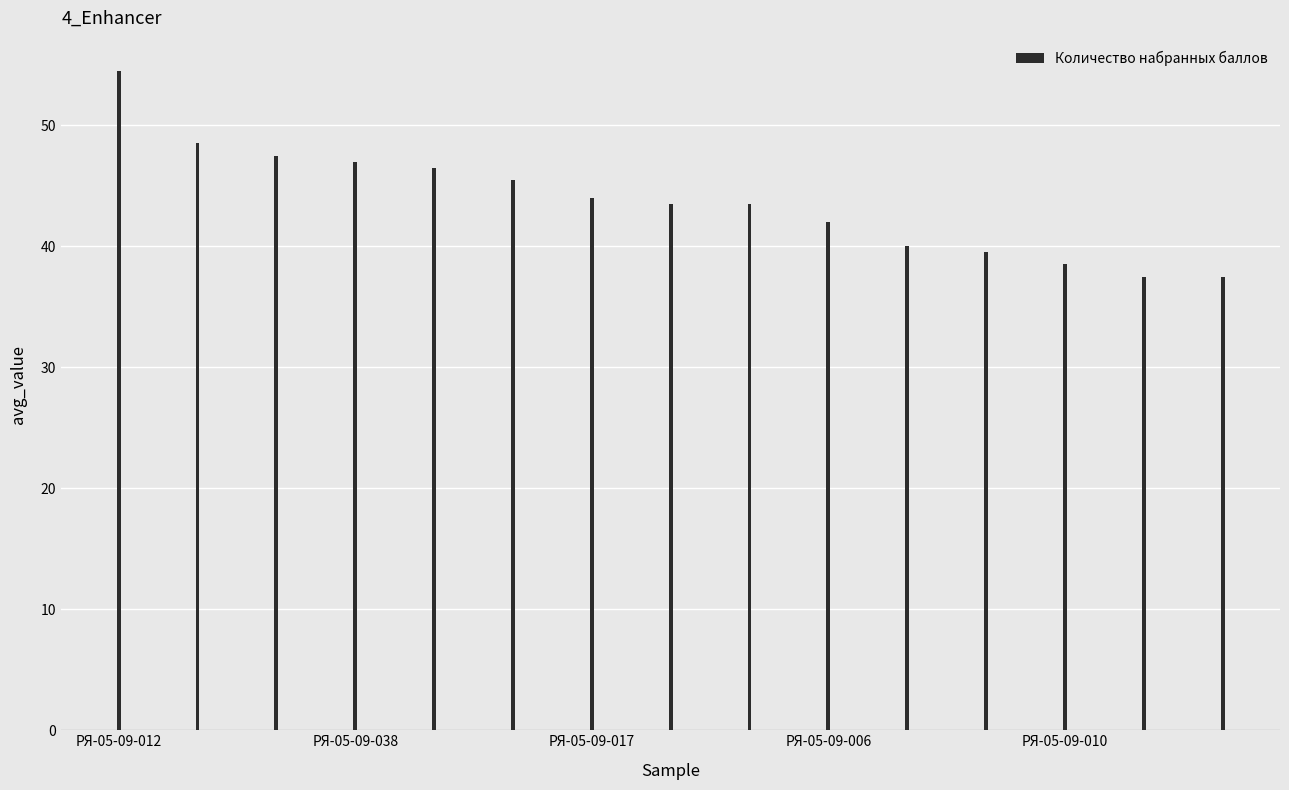

What is the average value?

43.7